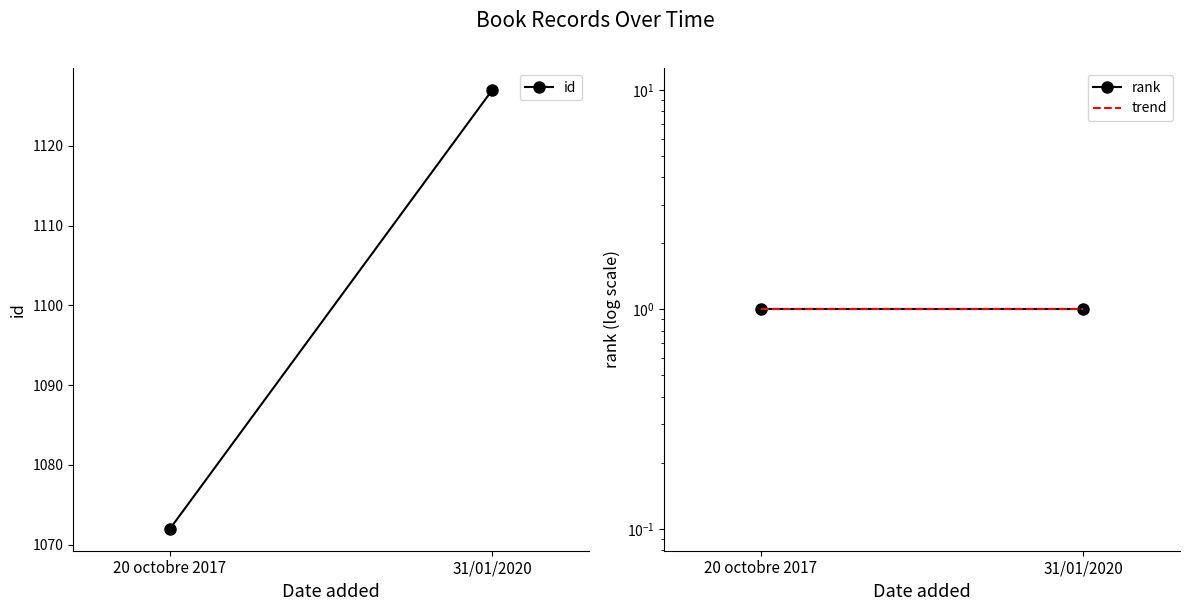

What is the difference between the highest and lowest values at 31/01/2020?

1126